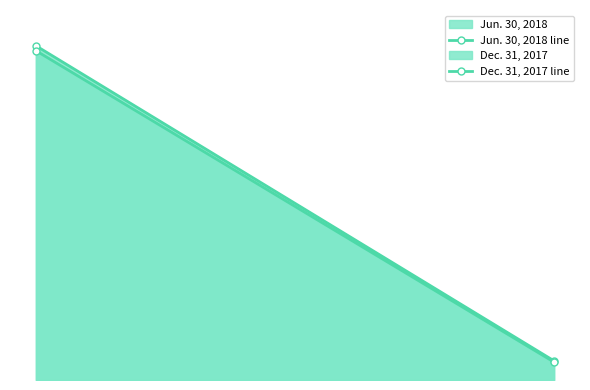

What is the difference between the highest and lowest values at Common stock, shares issued (in shares)?

0.8